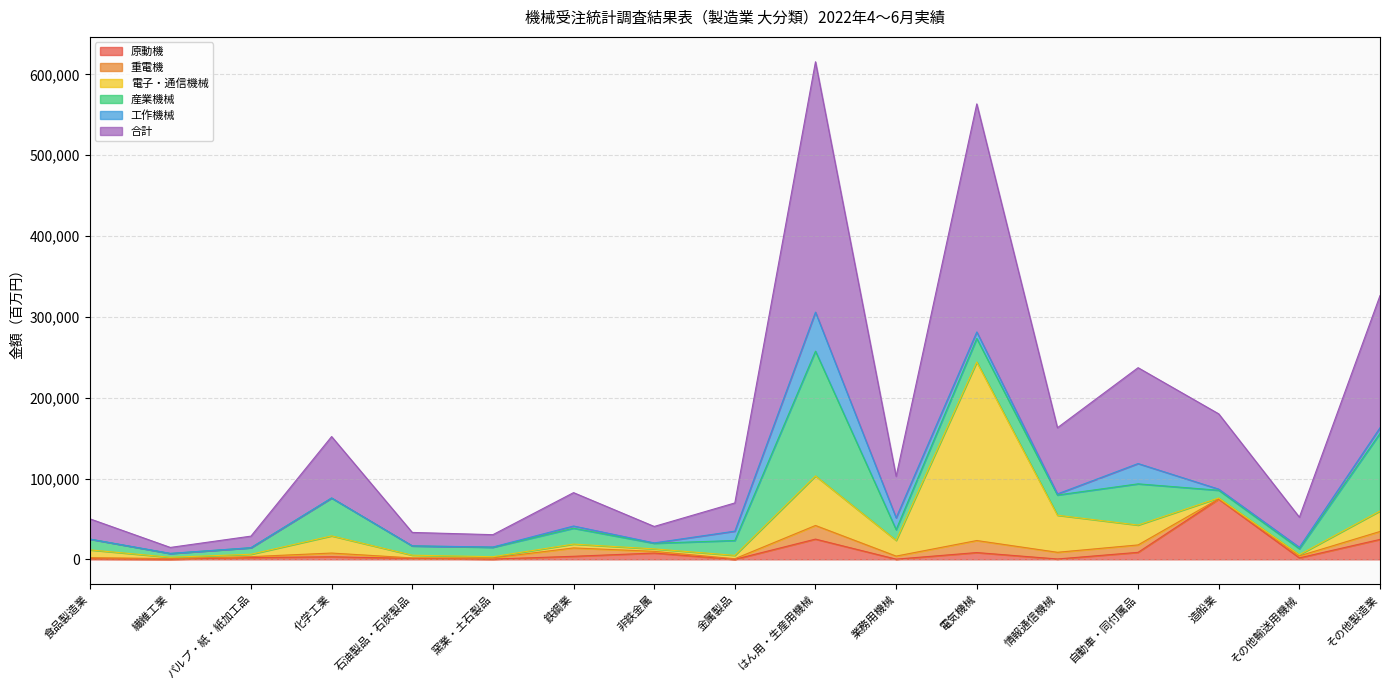

True or false: 重電機 and 合計 cross at least once.

False